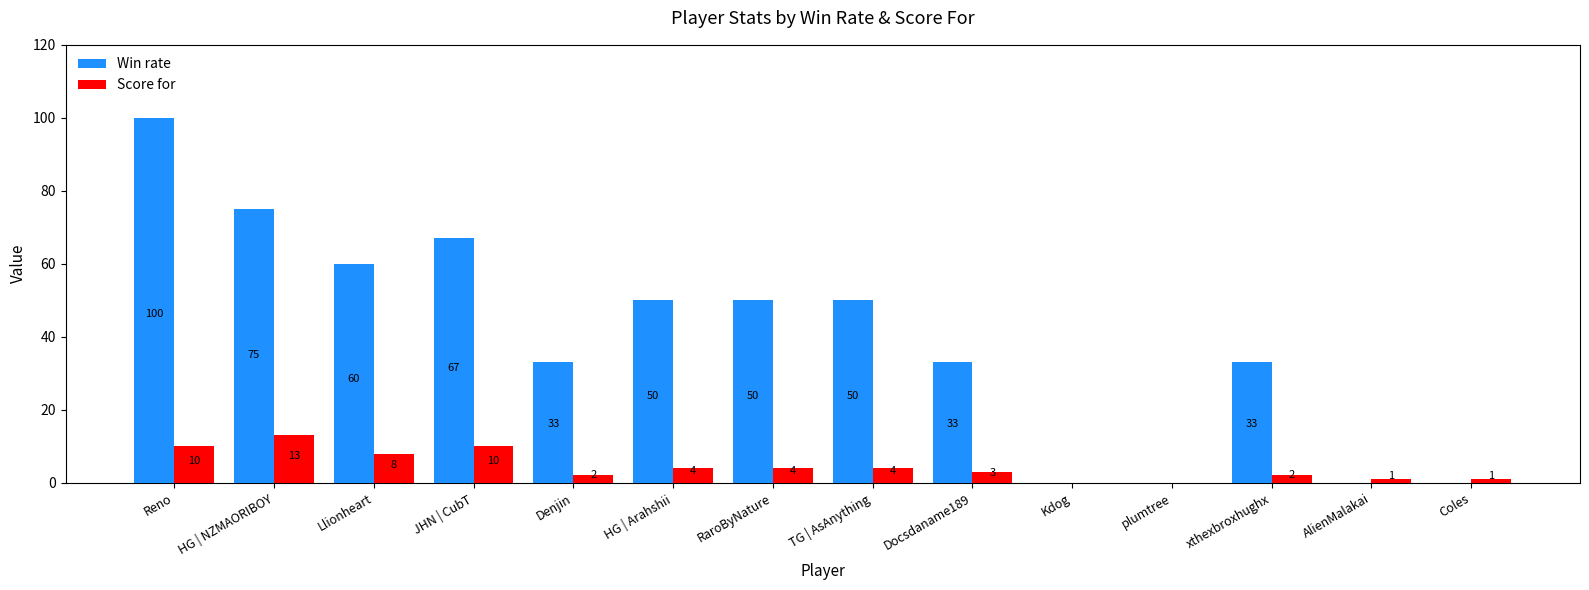

How many groups of bars are there?

14